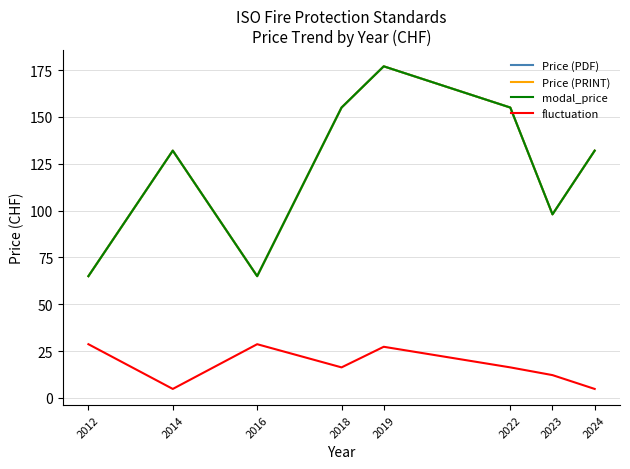

True or false: Price (PDF) and modal_price intersect in this chart.

False